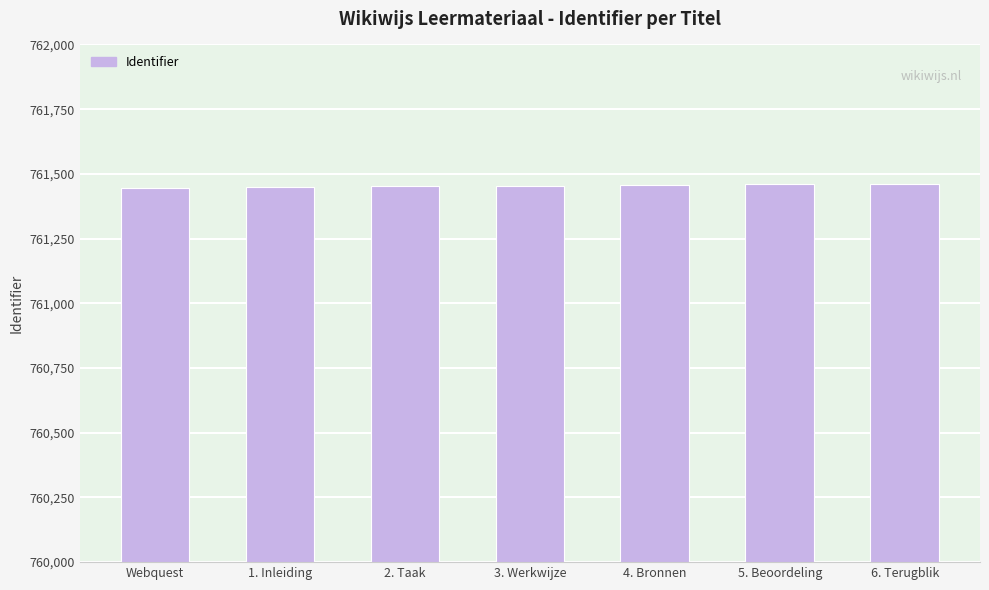

The value at 2. Taak is 471400. True or false?

False